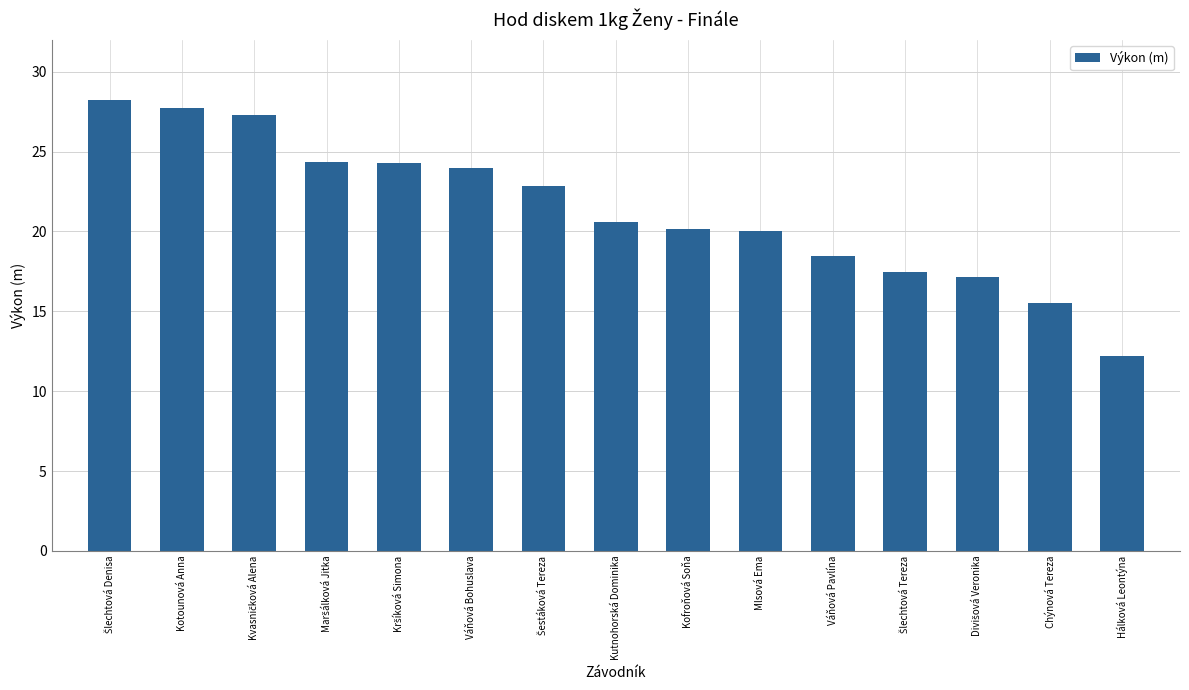

What is the ratio of the value at Váňová Pavlína to the value at Kutnohorská Dominika?

0.9